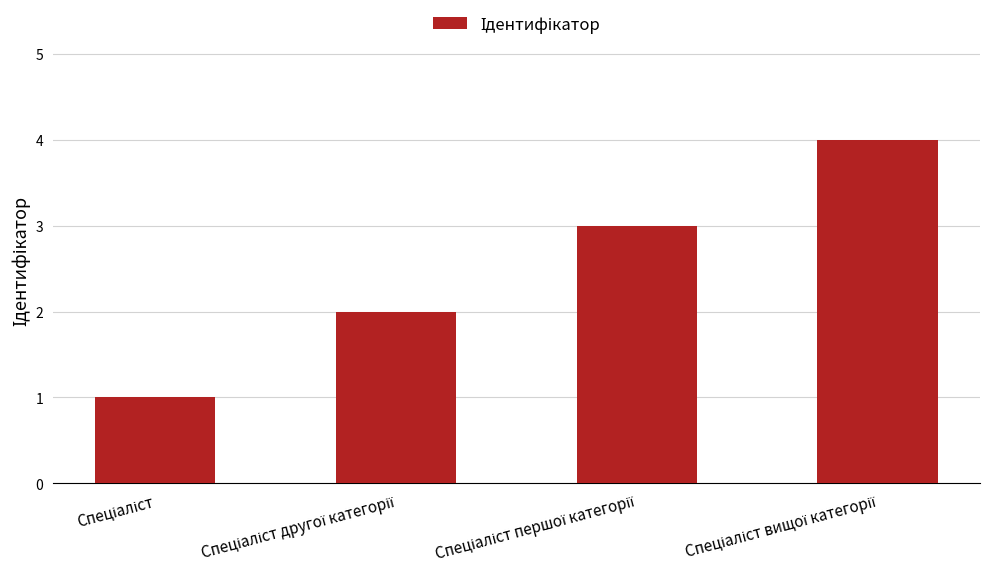

What is the difference between the maximum and second lowest values?

2